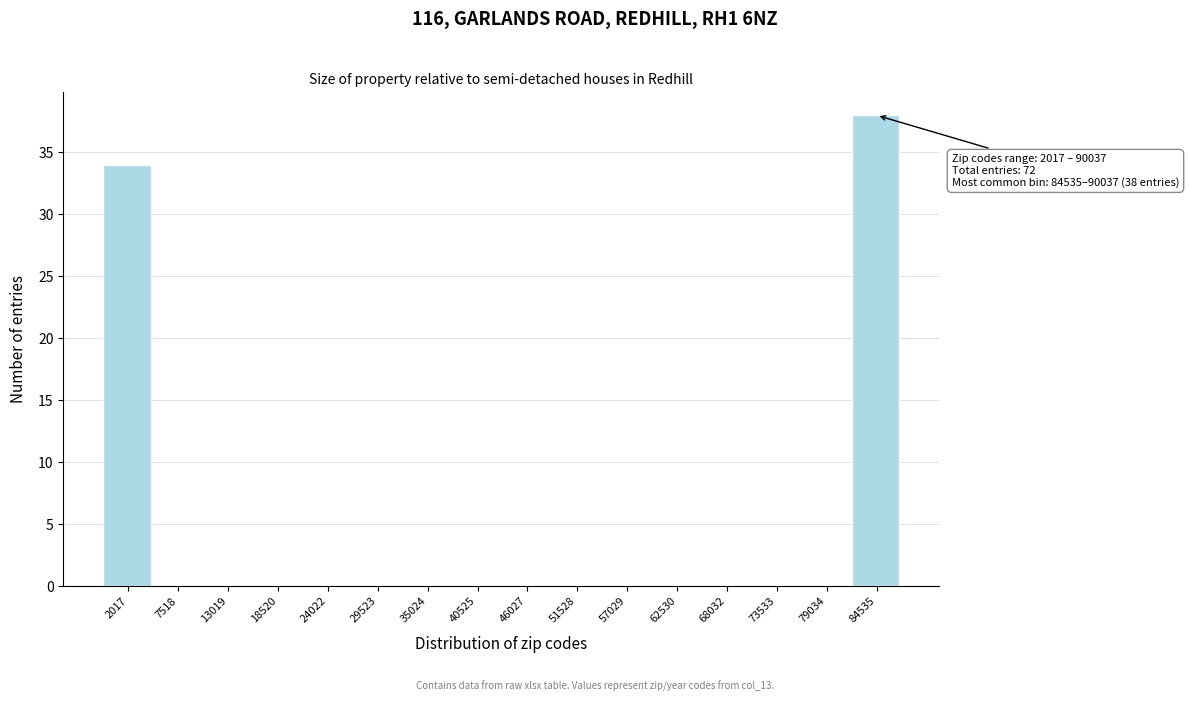

Reading left to right, transcribe all the data shown in this chart.

2017=34	7518=0	13019=0	18520=0	24022=0	29523=0	35024=0	40525=0	46027=0	51528=0	57029=0	62530=0	68032=0	73533=0	79034=0	84535=38